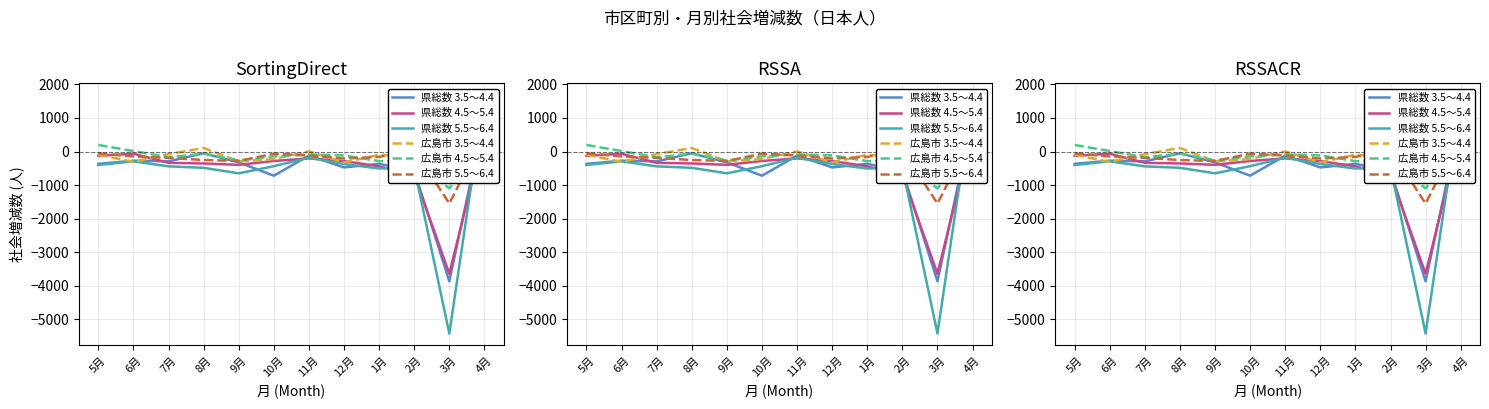

In 広島市 4.5～5.4, how many points are lower than both neighbors (excluding endpoints)?

3